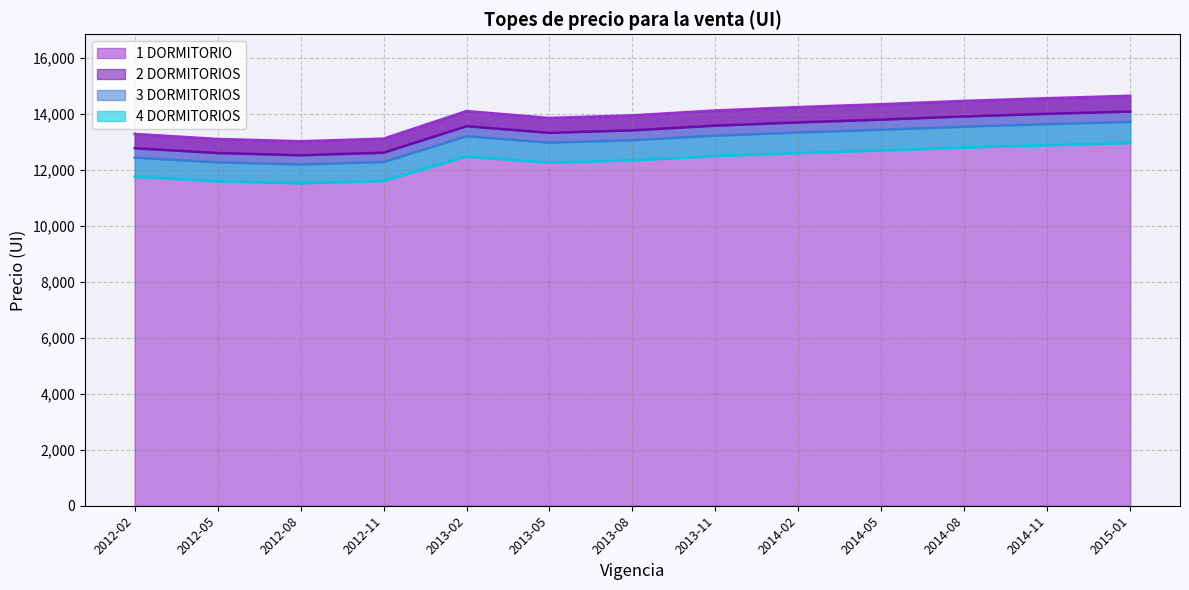

Rank the series by their maximum value, from lowest to highest.

4 DORMITORIOS, 3 DORMITORIOS, 2 DORMITORIOS, 1 DORMITORIO